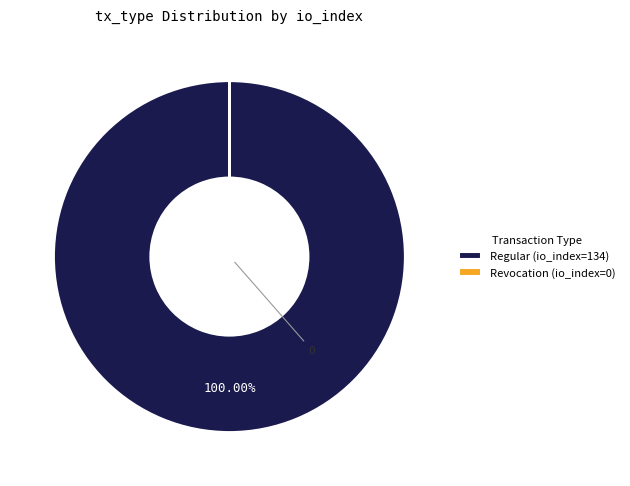

Is there any slice that represents more than half of the pie?

Yes